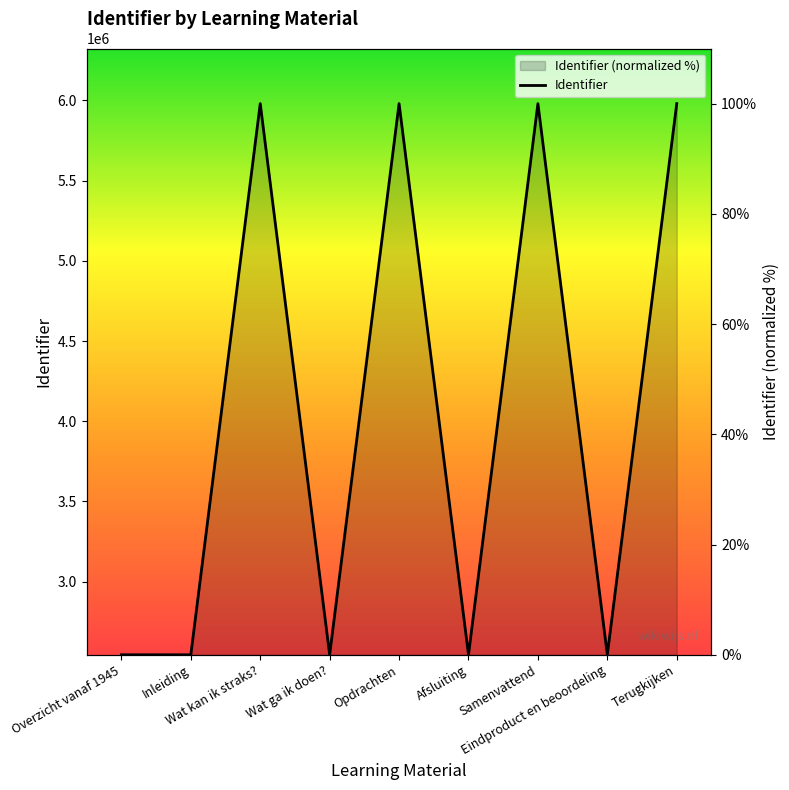

Which category has the lowest value across all series?

Overzicht vanaf 1945